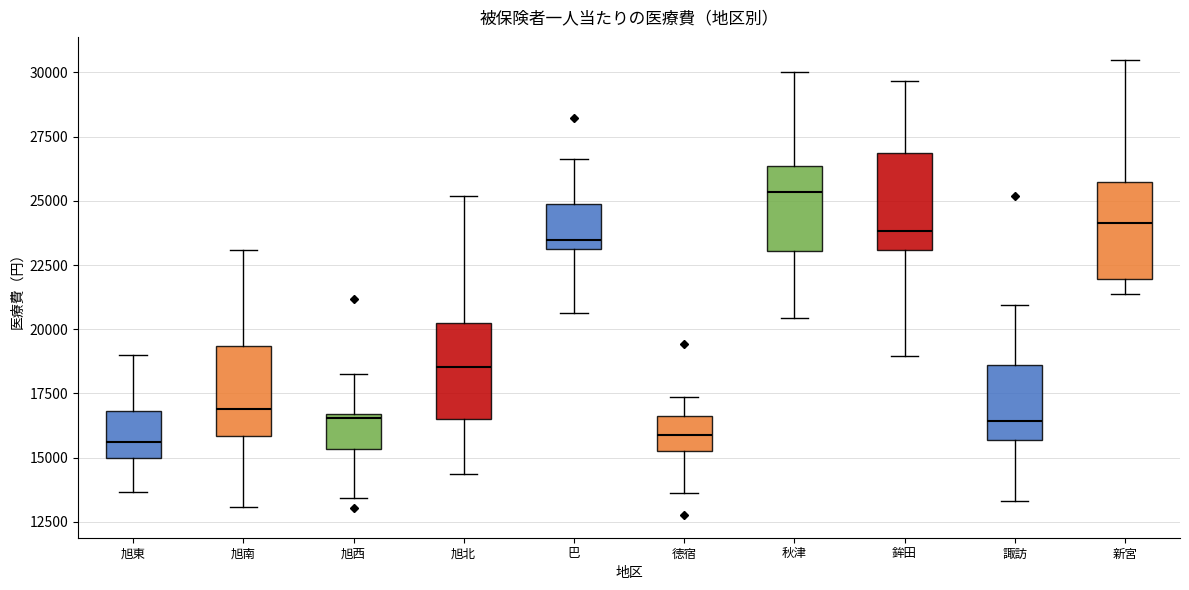

Which box's median line is the highest?

秋津